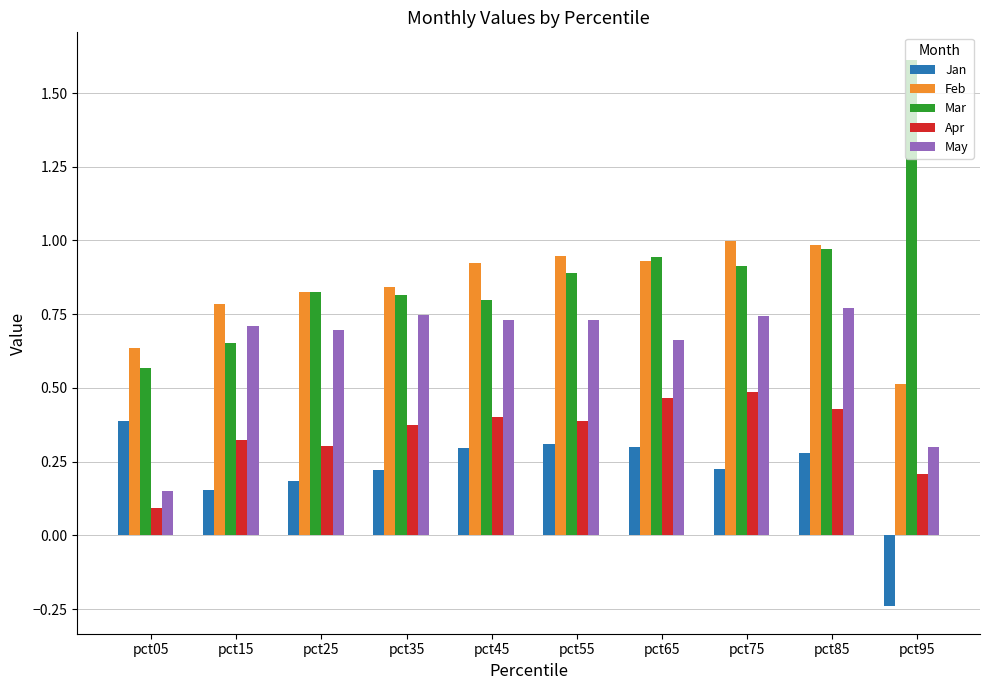

What is the highest value of the Mar series?

1.6